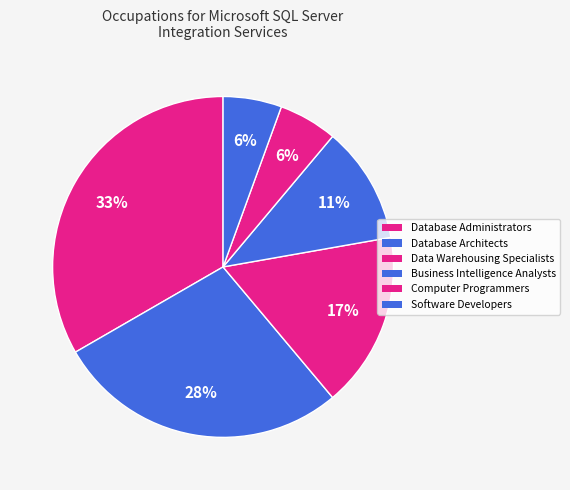

To the nearest percent, what is the difference between the Software Developers and Database Architects slice percentages?

22%